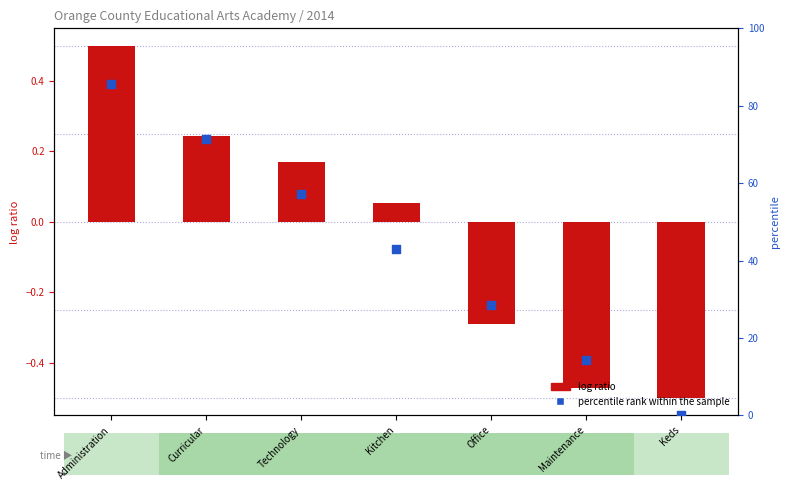

Which series has the widest spread of Y values?

percentile rank within the sample